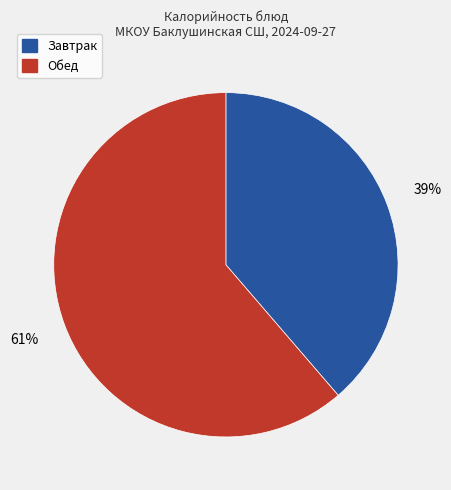

To the nearest percent, what is the average slice percentage?

50%